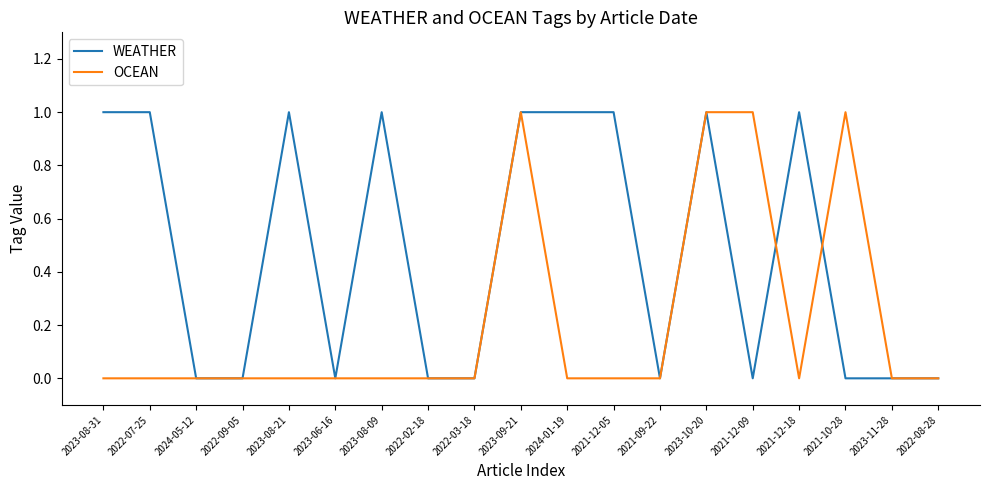

Which series has the largest total across all categories?

WEATHER